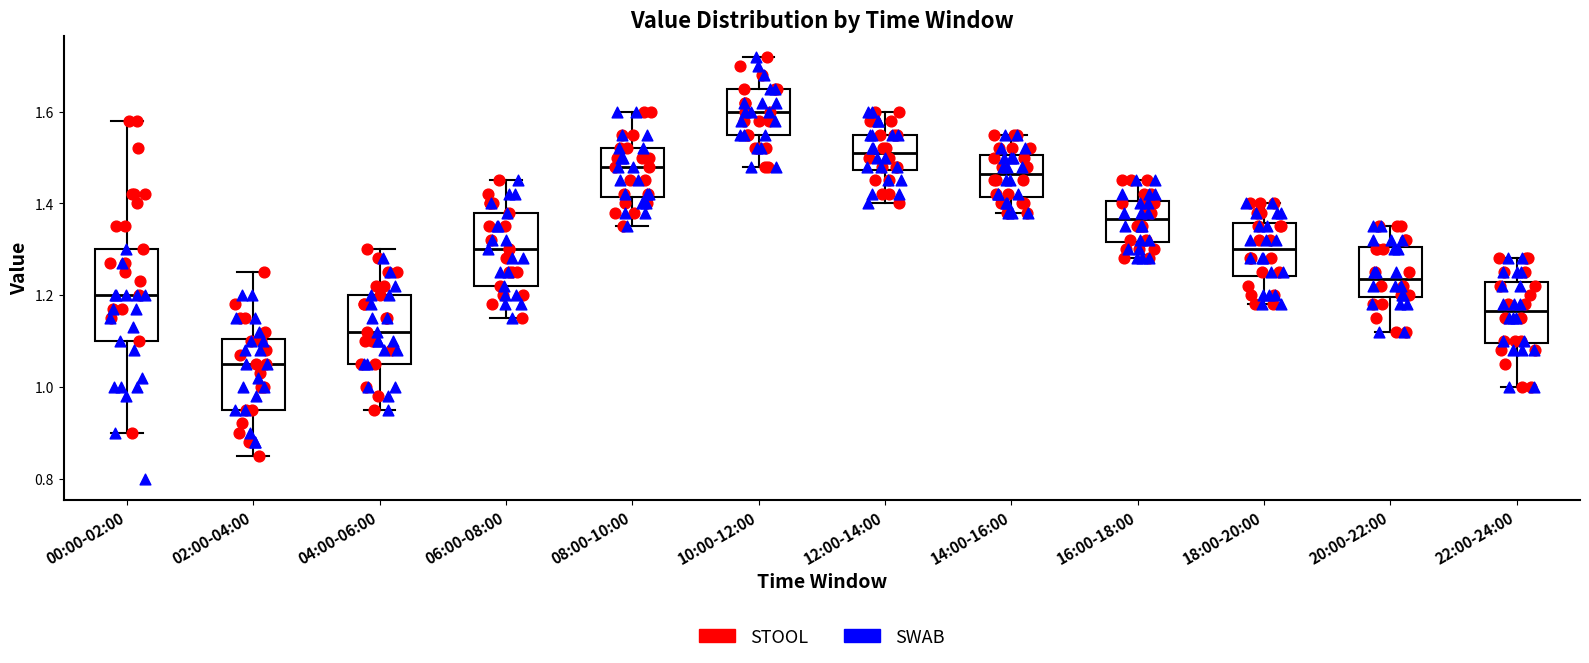

Comparing the boxes themselves (not the whiskers), which one is the tallest?

00:00-02:00